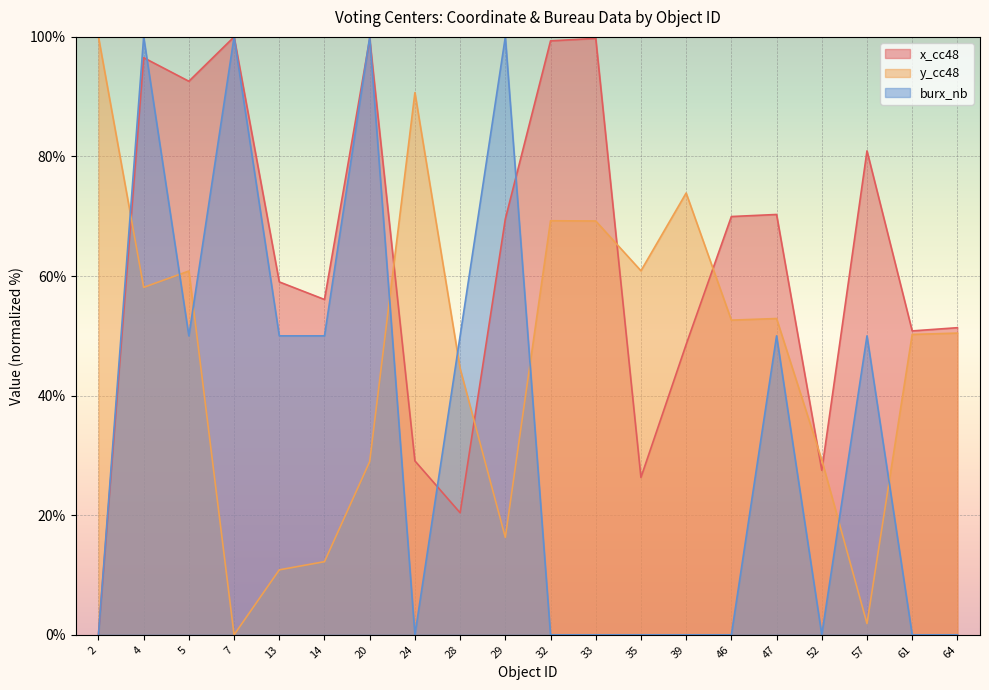

Reading right to left, what are all the values shown in this chart?

x_cc48: 51.4	50.8	80.9	27.5	70.3	70.0	48.6	26.3	99.8	99.3	69.5	20.4	29.1	99.7	56.1	59.0	100.0	92.6	96.5	0.0
y_cc48: 50.5	50.2	1.9	29.2	52.9	52.6	73.9	60.9	69.2	69.3	16.3	44.5	90.7	29.0	12.2	10.9	0.0	60.8	58.1	100.0
burx_nb: 0.0	0.0	50.0	0.0	50.0	0.0	0.0	0.0	0.0	0.0	100.0	50.0	0.0	100.0	50.0	50.0	100.0	50.0	100.0	0.0